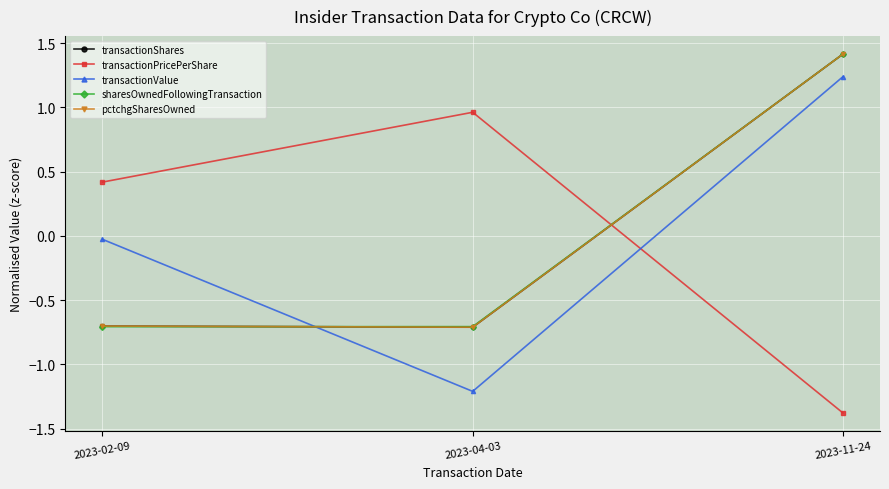

True or false: sharesOwnedFollowingTransaction has a value of -0.7 at 2023-02-09.

True